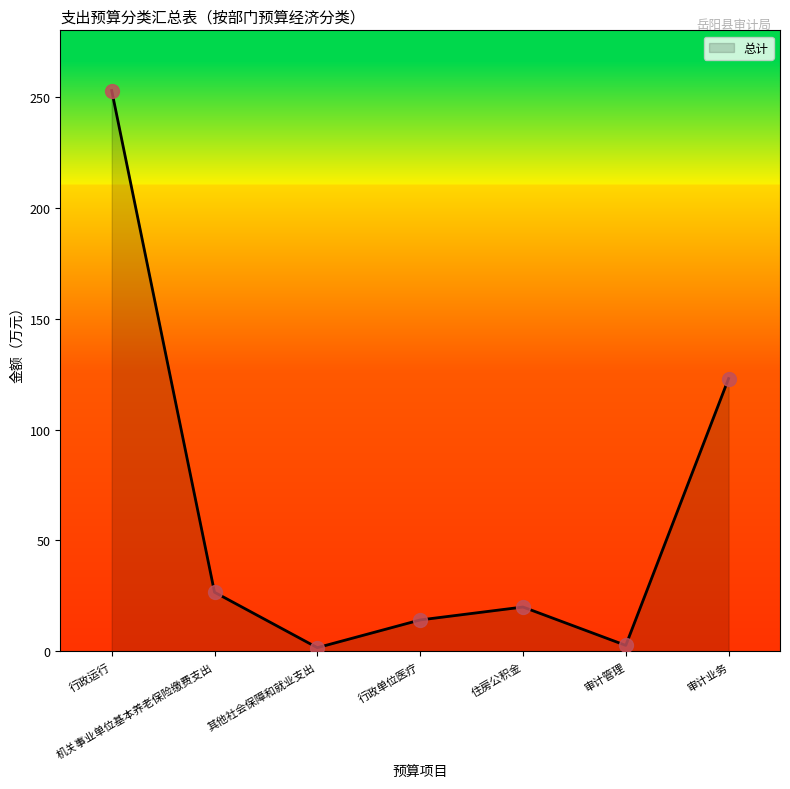

Which has a higher value, 行政运行 or 审计管理?

行政运行